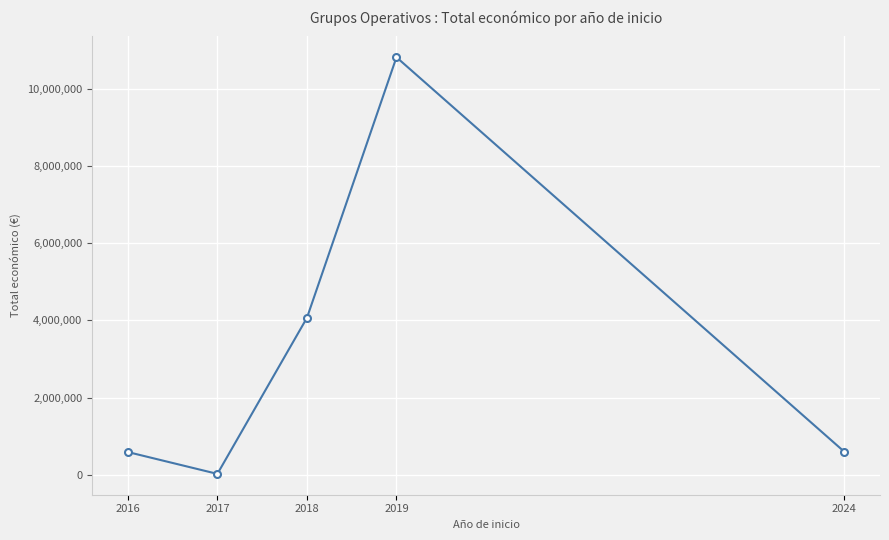

Which has a higher value, 2016 or 2019?

2019